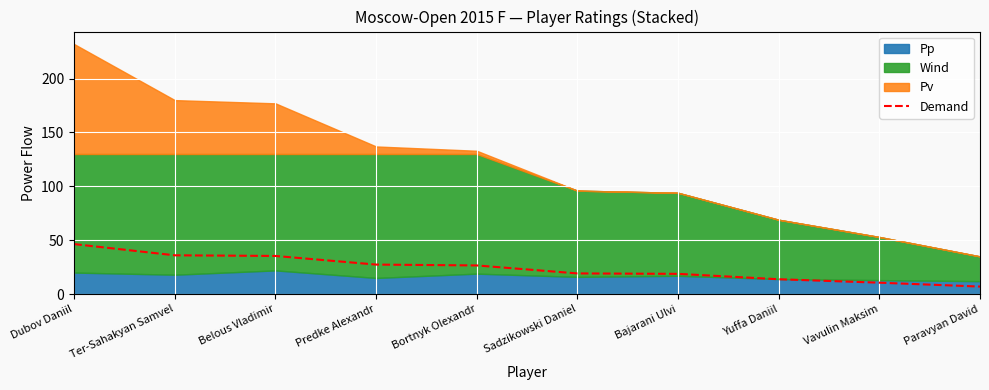

What is the sum of all values?

241.2